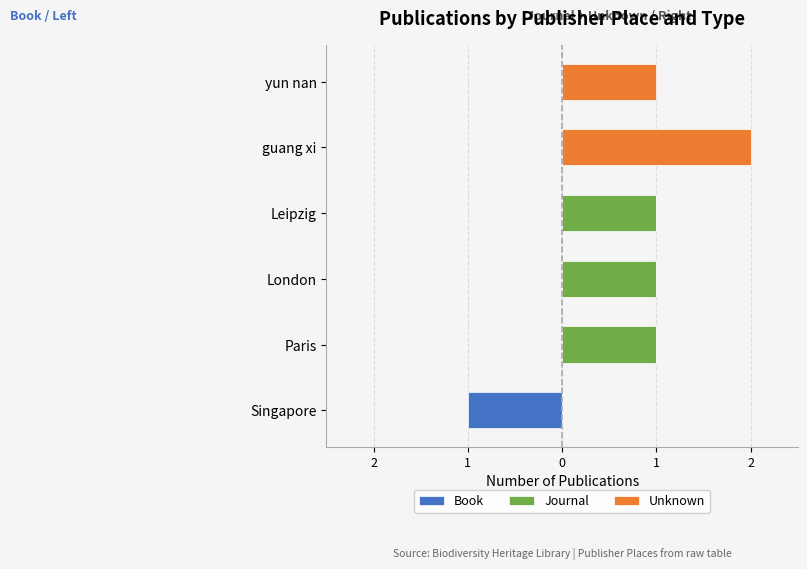

Between Paris and Leipzig, which series saw the biggest shift?

Book